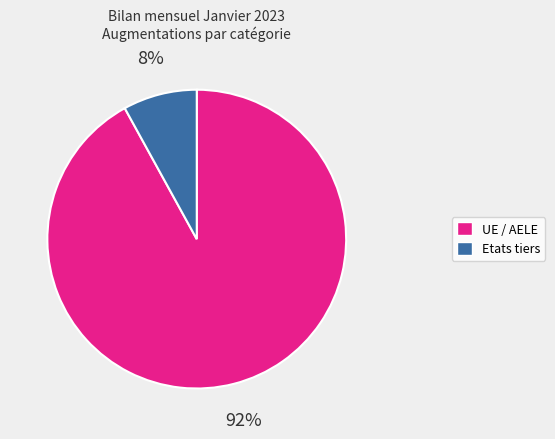

To the nearest percent, what percentage of the pie is Etats tiers?

8%